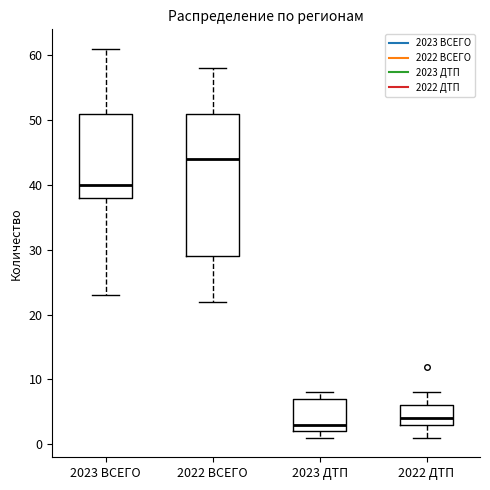

Reading left to right, transcribe this box plot: for each box, give where its median line is, the range the box spans, and where its two whiskers end, as read against the y-axis. The values are not printed on the chart, so give them approximately, as read against the axis.

2023 ВСЕГО: median 40, box 38 to 51, whiskers 23 to 61
2022 ВСЕГО: median 44, box 29 to 51, whiskers 22 to 58
2023 ДТП: median 3, box 2 to 7, whiskers 1 to 8
2022 ДТП: median 4, box 3 to 6, whiskers 1 to 8